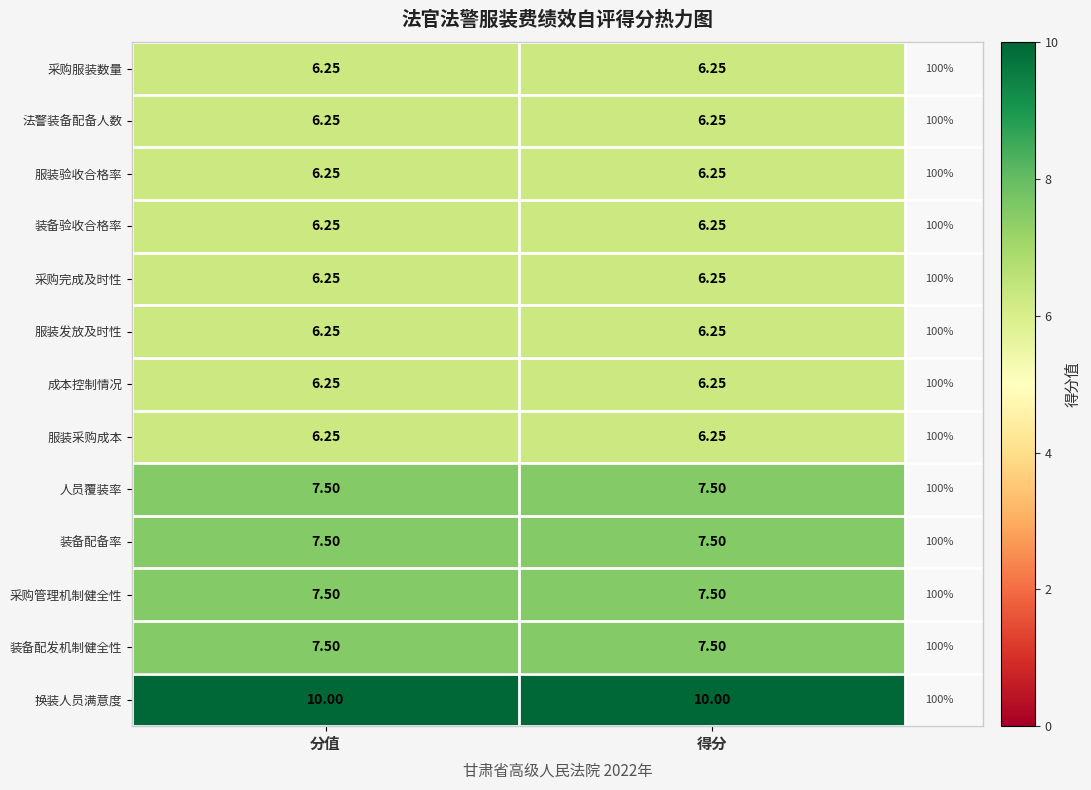

What is the highest value of the 装备配发机制健全性 series?

7.5